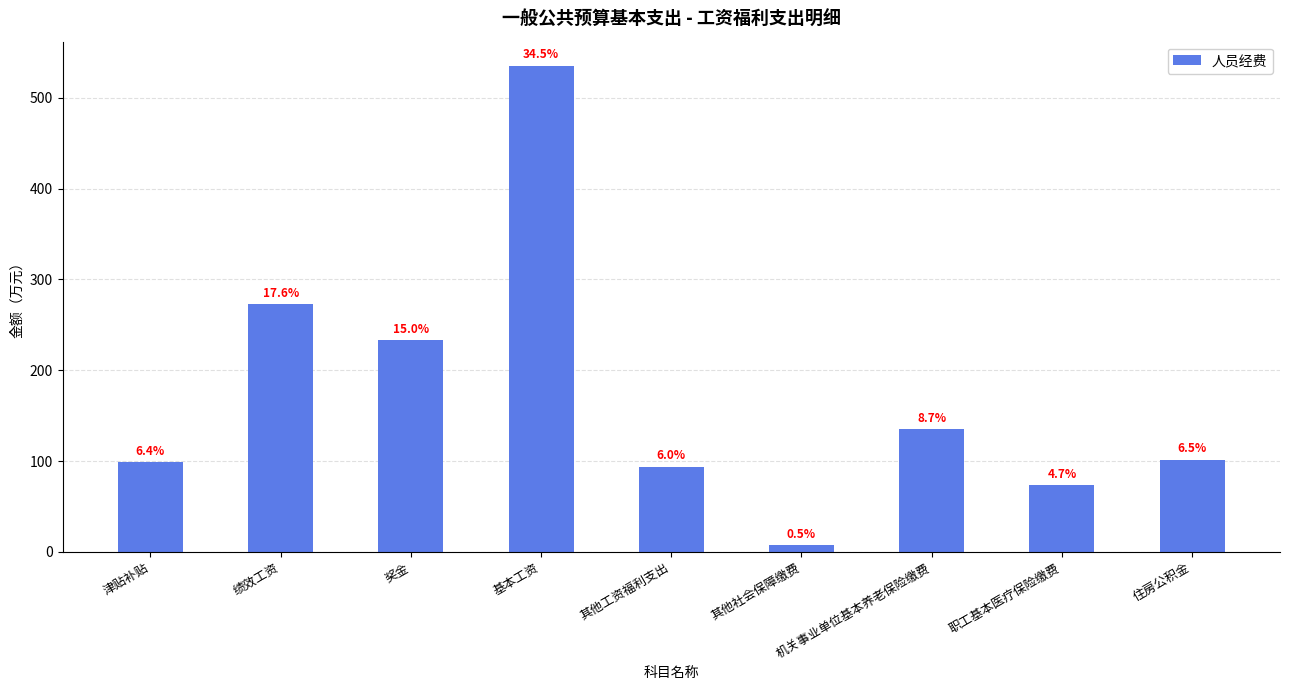

What is the label of the 7th bar from the left?

机关事业单位基本养老保险缴费